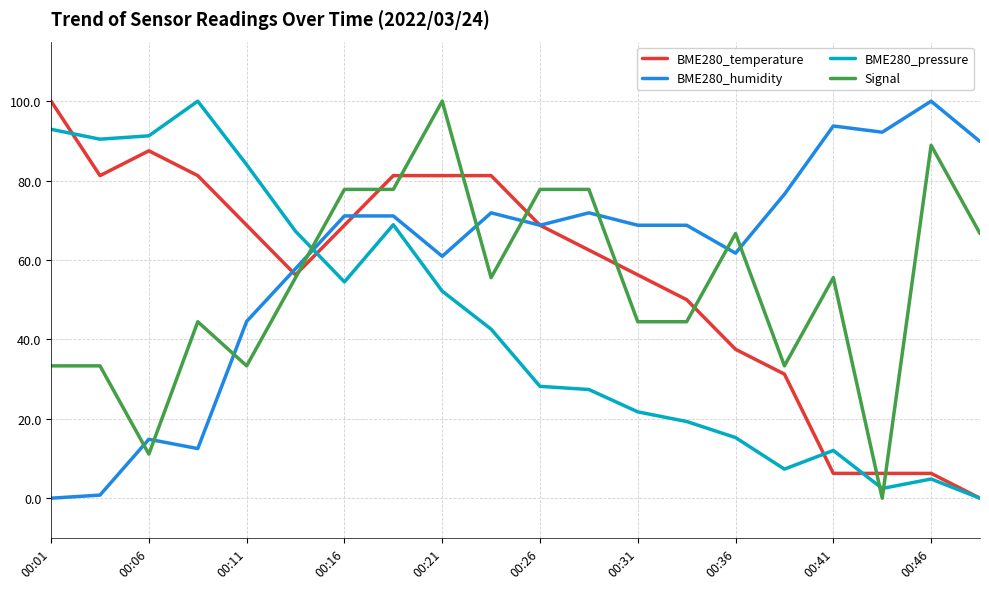

Which series has the largest total across all categories?

BME280_humidity